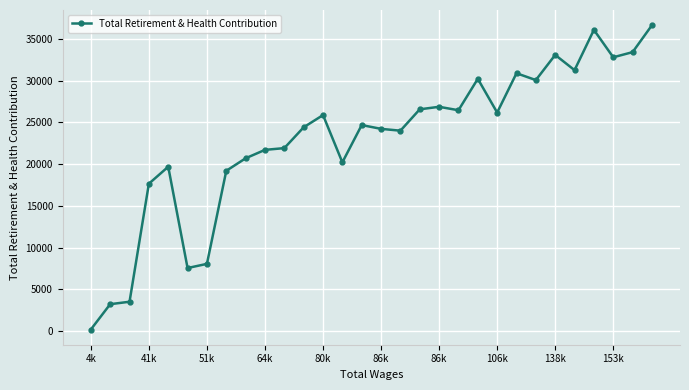

True or false: the data has more than 0 interior local peaks.

True